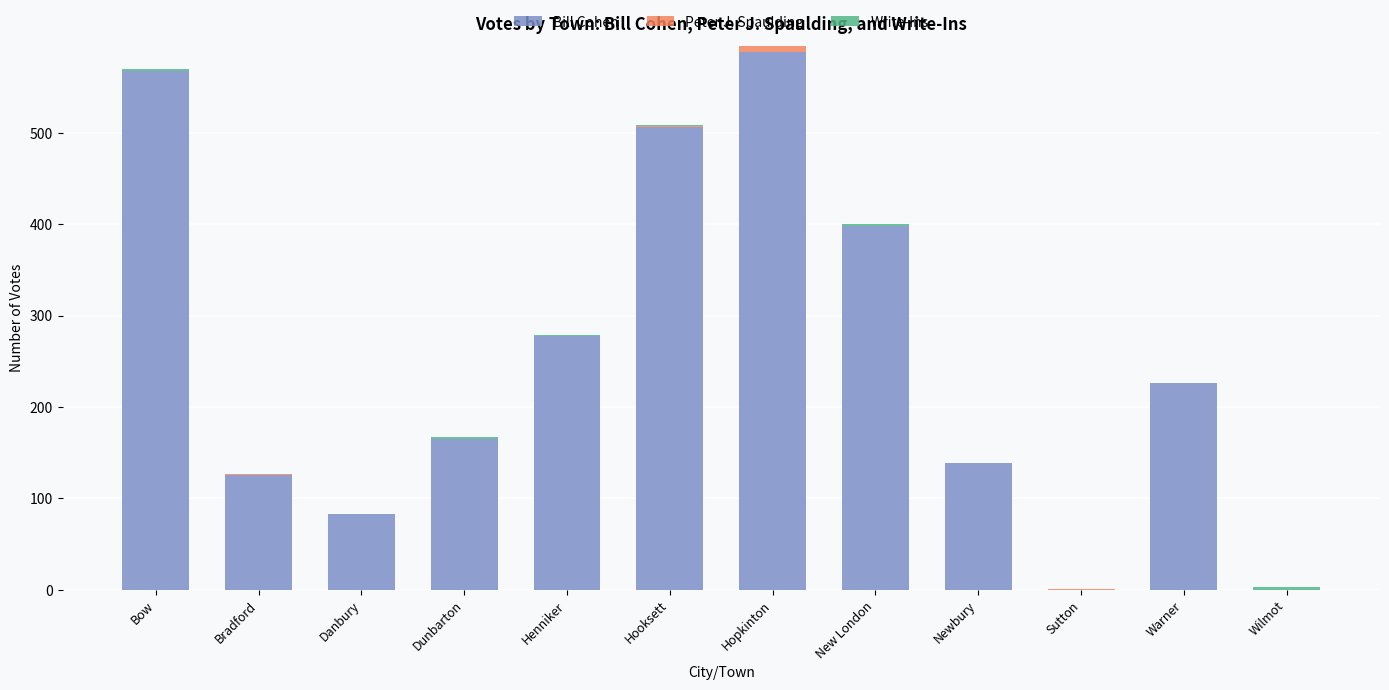

Are the bars grouped side by side (vs. stacked)?

No